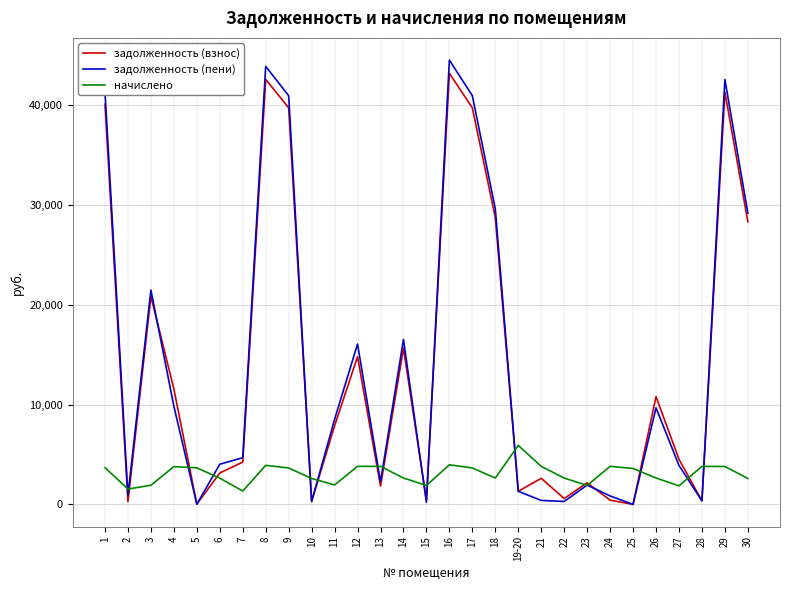

After their last crossing, which series has the higher values: начислено or задолженность (взнос)?

задолженность (взнос)